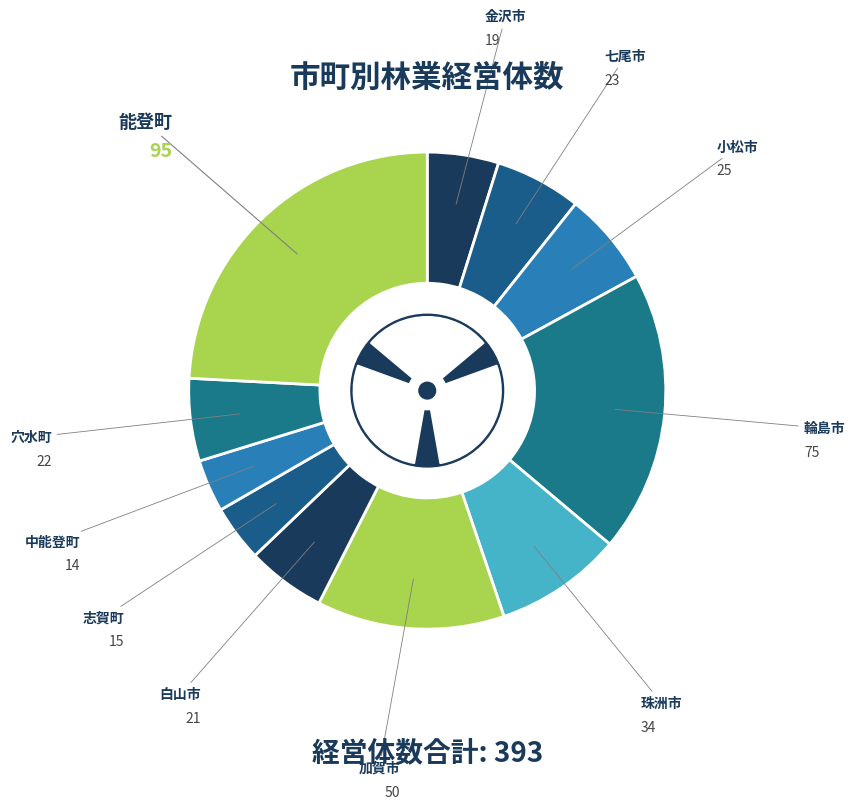

To the nearest percent, what is the average slice percentage?

9%